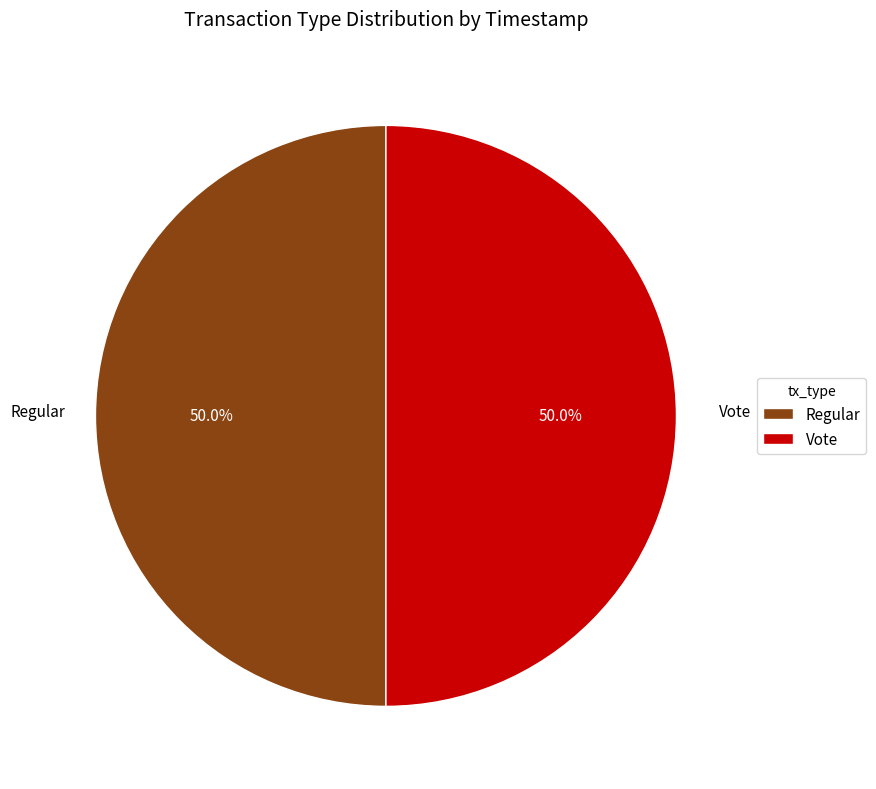

Combined, do Regular and Vote account for over 50%?

Yes